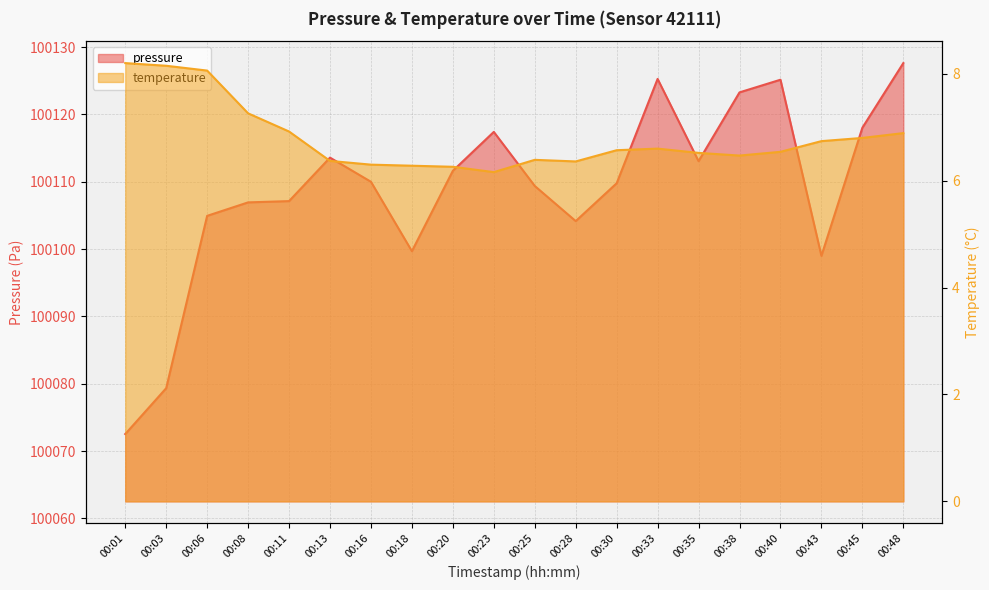

What is the difference between the highest and lowest values at 00:43?

100092.3